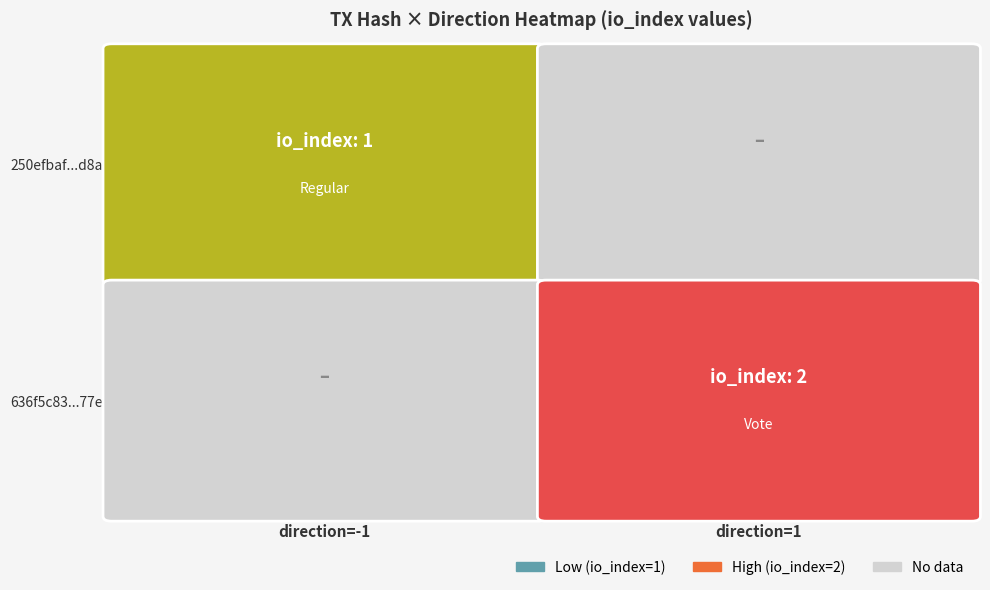

True or false: 250efbaf725af1565b2bf70356bf523e8e59d8a has a value of 1 at io_index.

True